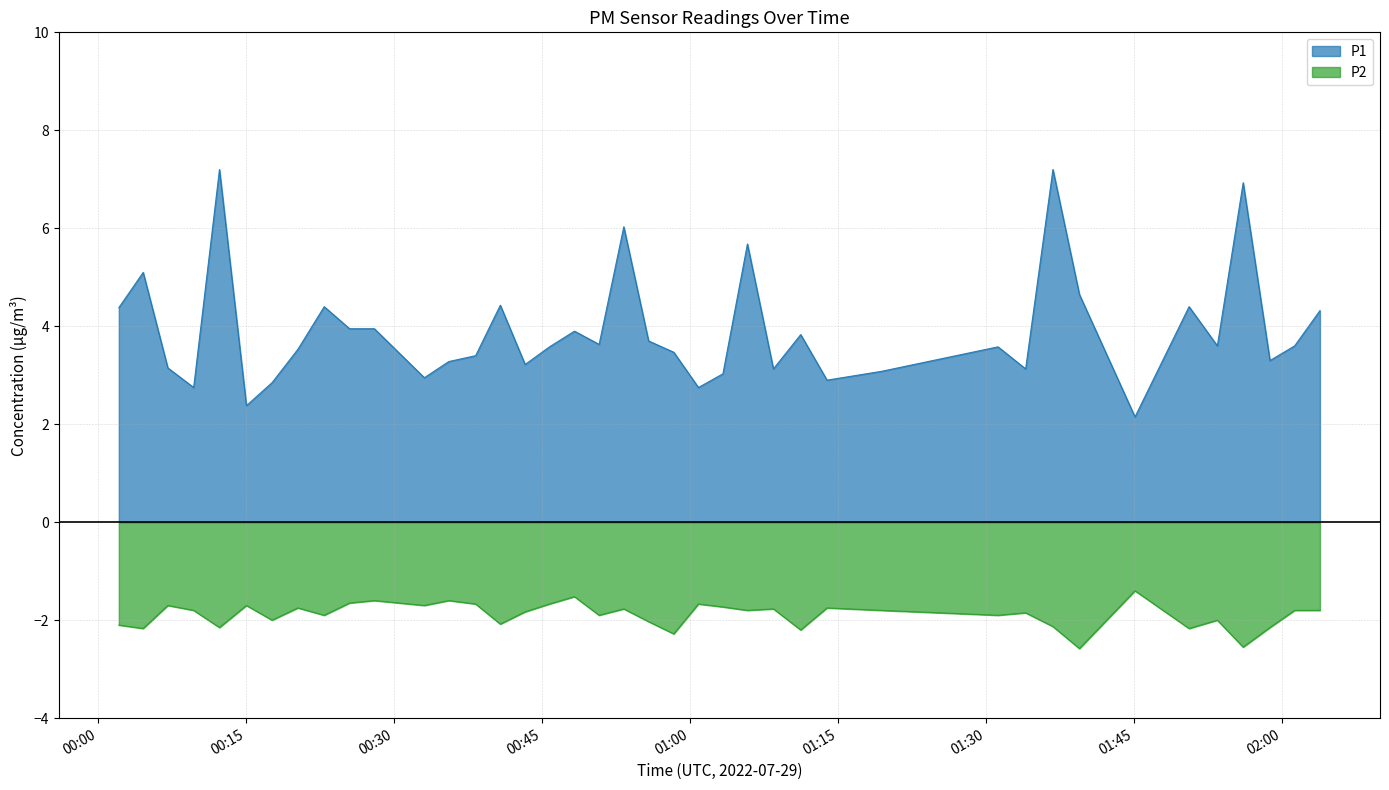

Rank the series by their maximum value, from highest to lowest.

P1, P2